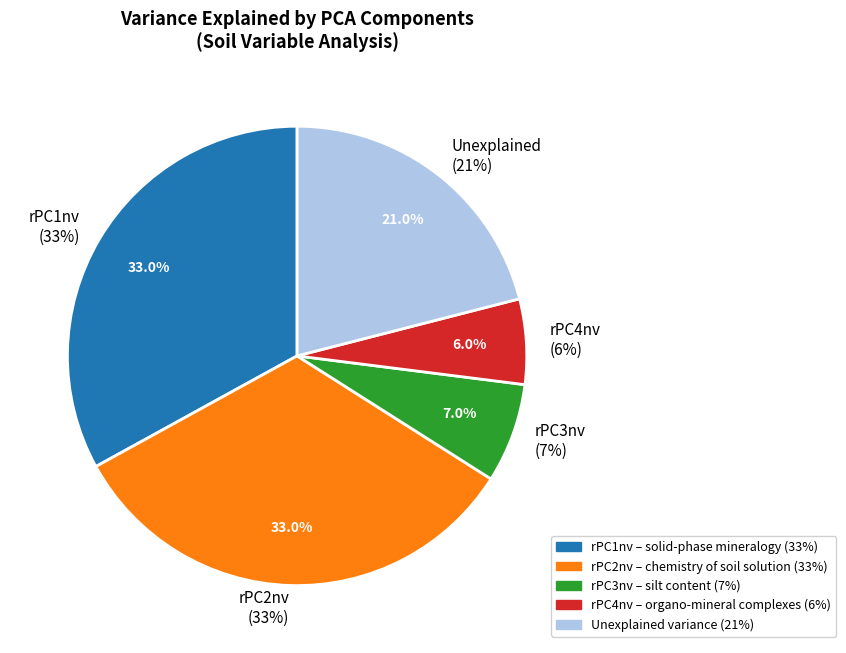

Which slice is the largest?

rPC1nv